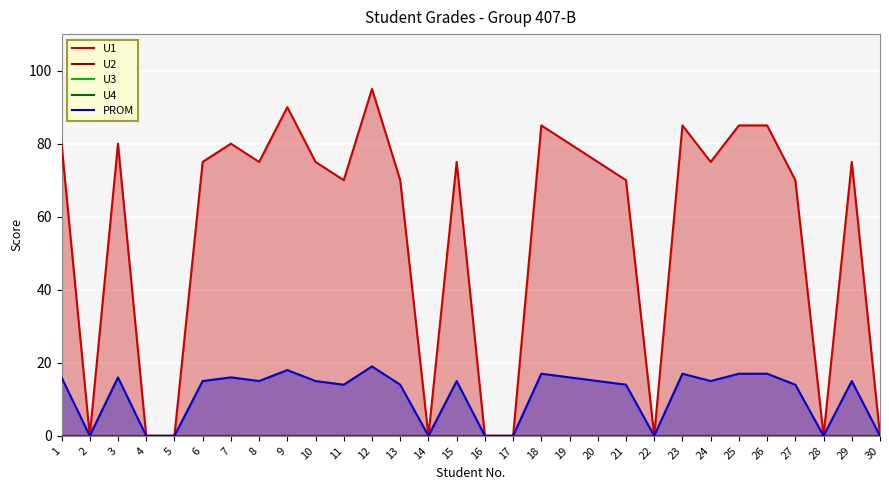

How many interior local valleys does the U1 series have?

7